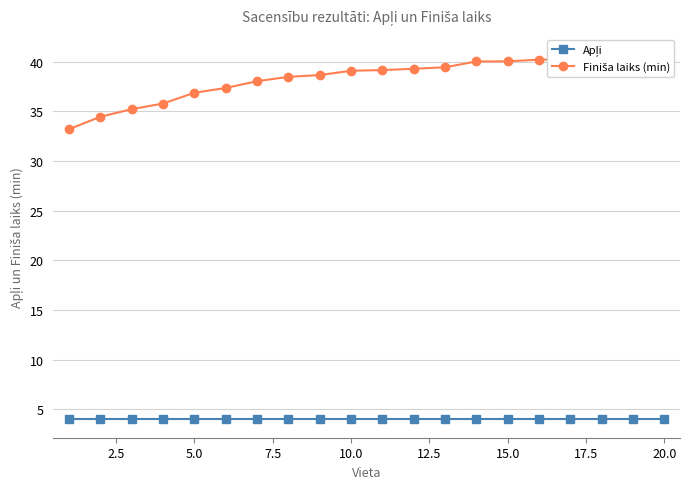

Rank the series by their average value, from lowest to highest.

Apļi, Finiša laiks (min)